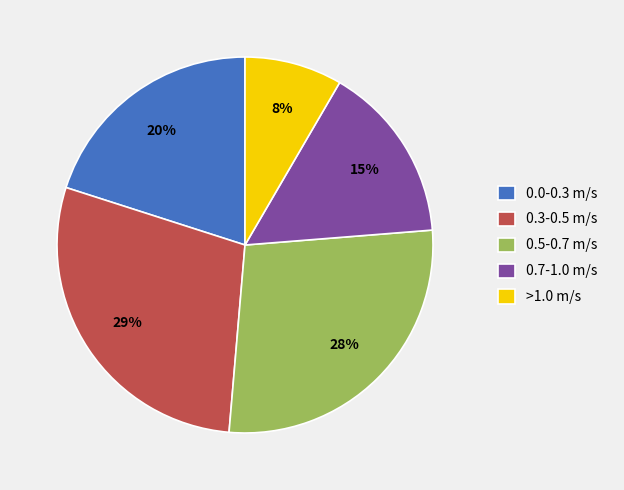

Rank the categories by value from highest to lowest.

0.3-0.5 m/s, 0.5-0.7 m/s, 0.0-0.3 m/s, 0.7-1.0 m/s, >1.0 m/s